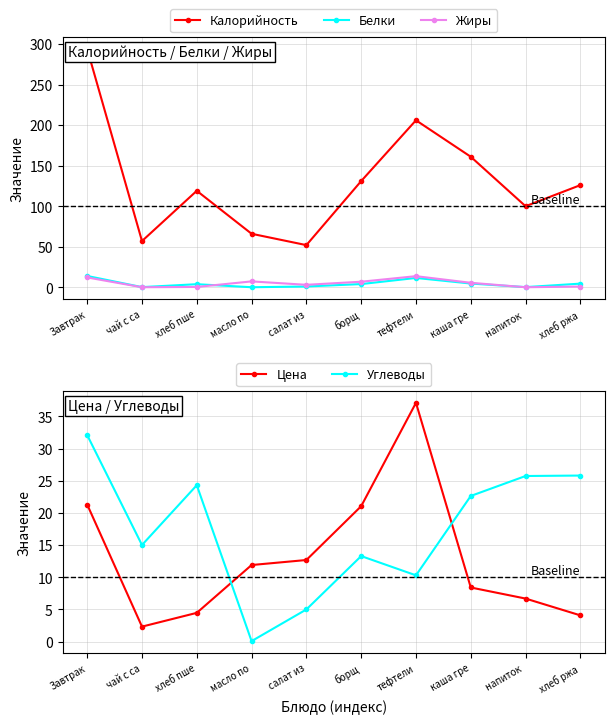

List the series in order of their peak value, highest first.

Калорийность, Цена, Углеводы, Белки, Жиры